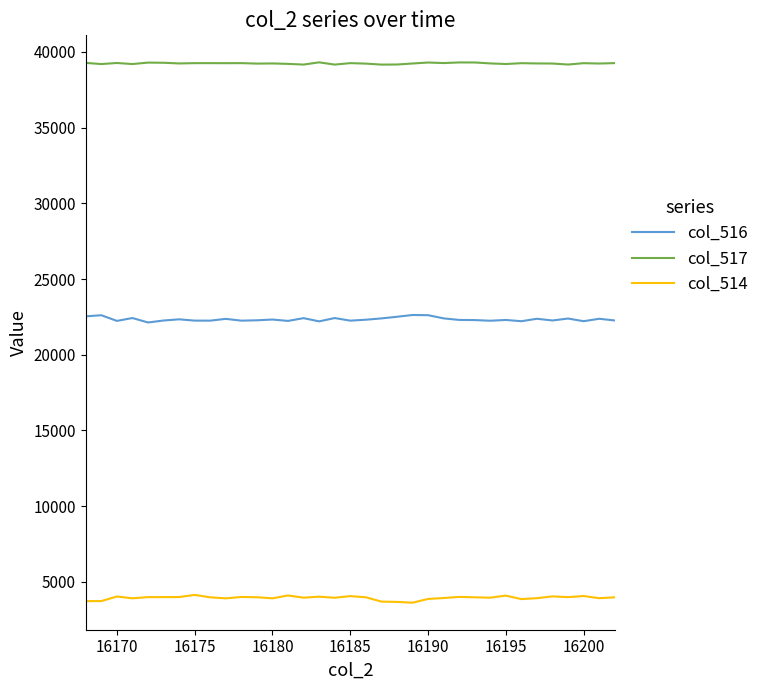

Which series has the largest total across all categories?

col_517